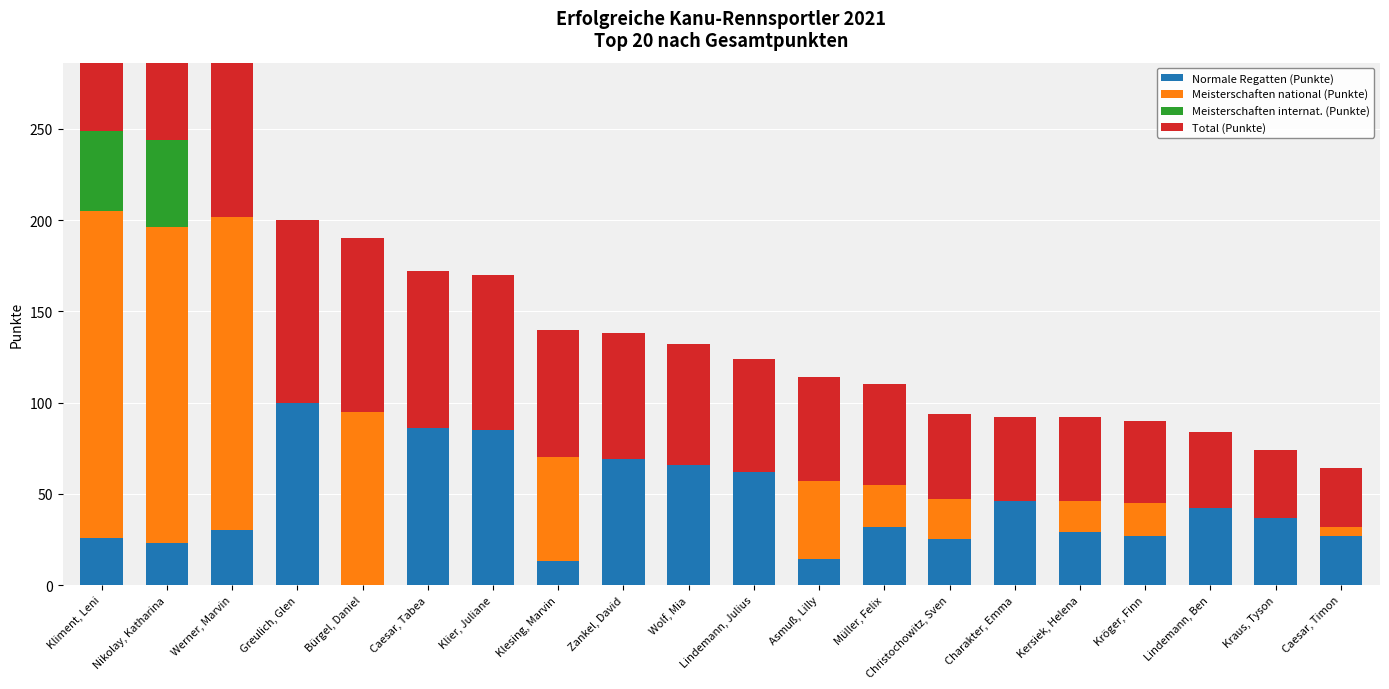

How many data points in Meisterschaften national (Punkte) are less than 17?

10